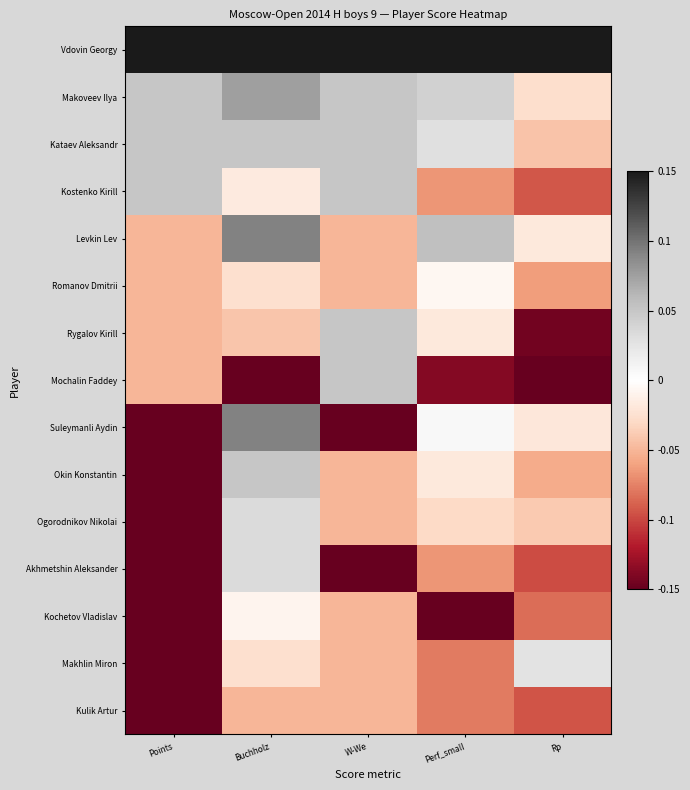

List the series in order of their peak value, highest first.

Vdovin Georgy, Levkin Lev, Suleymanli Aydin, Makoveev Ilya, Kataev Aleksandr, Kostenko Kirill, Rygalov Kirill, Mochalin Faddey, Okin Konstantin, Ogorodnikov Nikolai, Akhmetshin Aleksander, Makhlin Miron, Romanov Dmitrii, Kochetov Vladislav, Kulik Artur